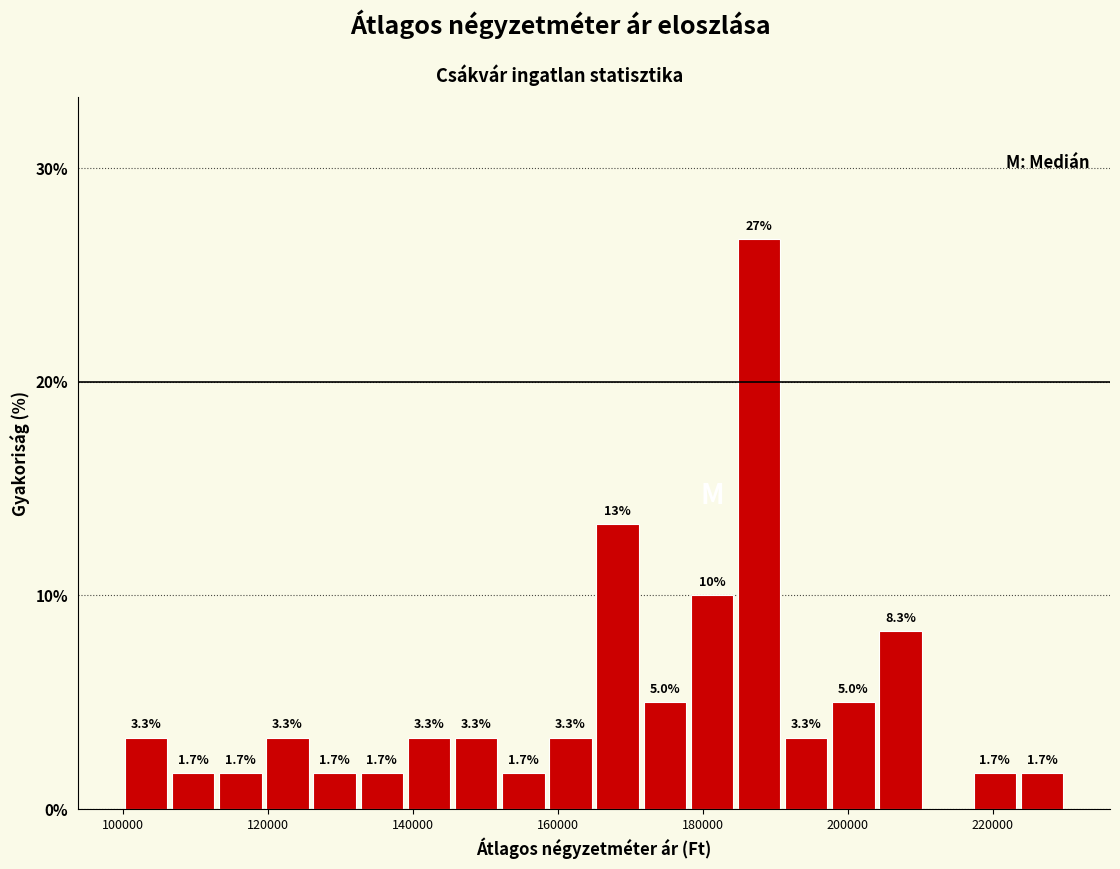

Around what value on the x-axis is the tallest bar? Give the approximate position of its centre, as read against the axis.

188000